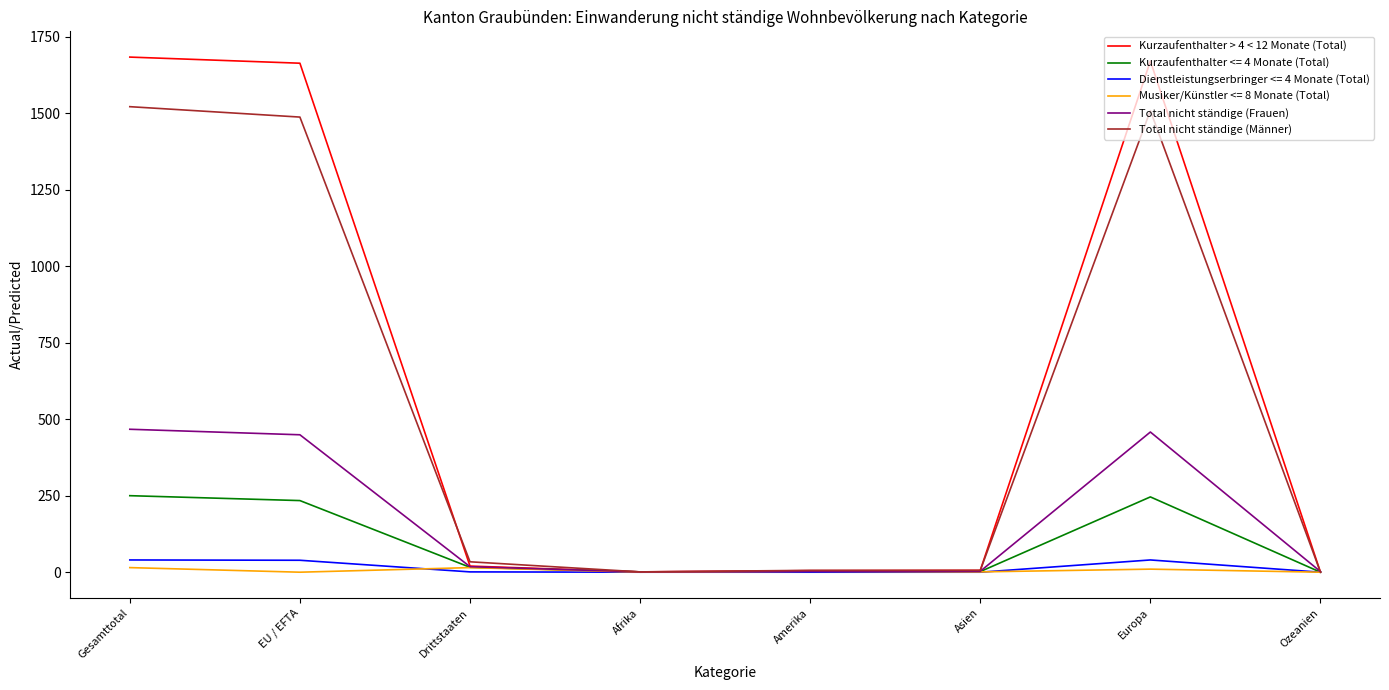

At EU / EFTA, list the series in order from largest to smallest.

Kurzaufenthalter > 4 < 12 Monate (Total), Total nicht ständige (Männer), Total nicht ständige (Frauen), Kurzaufenthalter <= 4 Monate (Total), Dienstleistungserbringer <= 4 Monate (Total), Musiker/Künstler <= 8 Monate (Total)